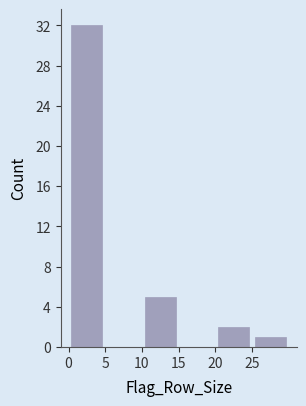

What is the height of the bar covering 25 to 30 on the x-axis? The values are not printed on the chart, so give them approximately, as read against the axis.

1